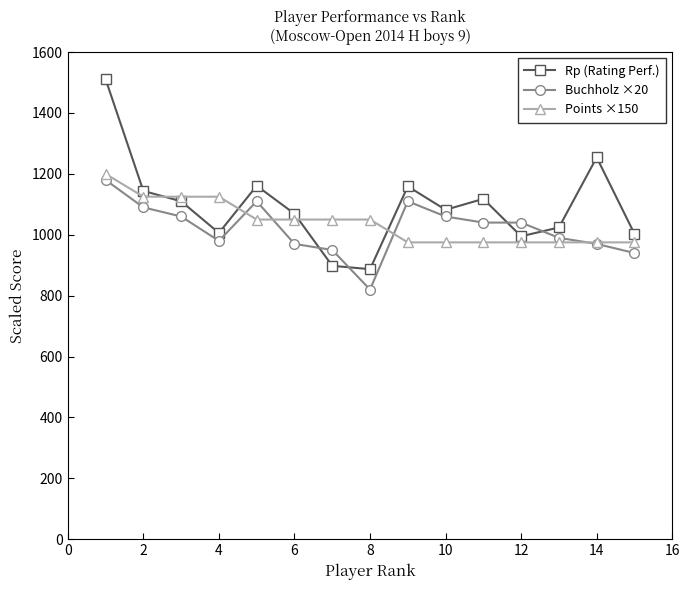

What is the value of the Buchholz ×20 point at the 10th from the left?

1060